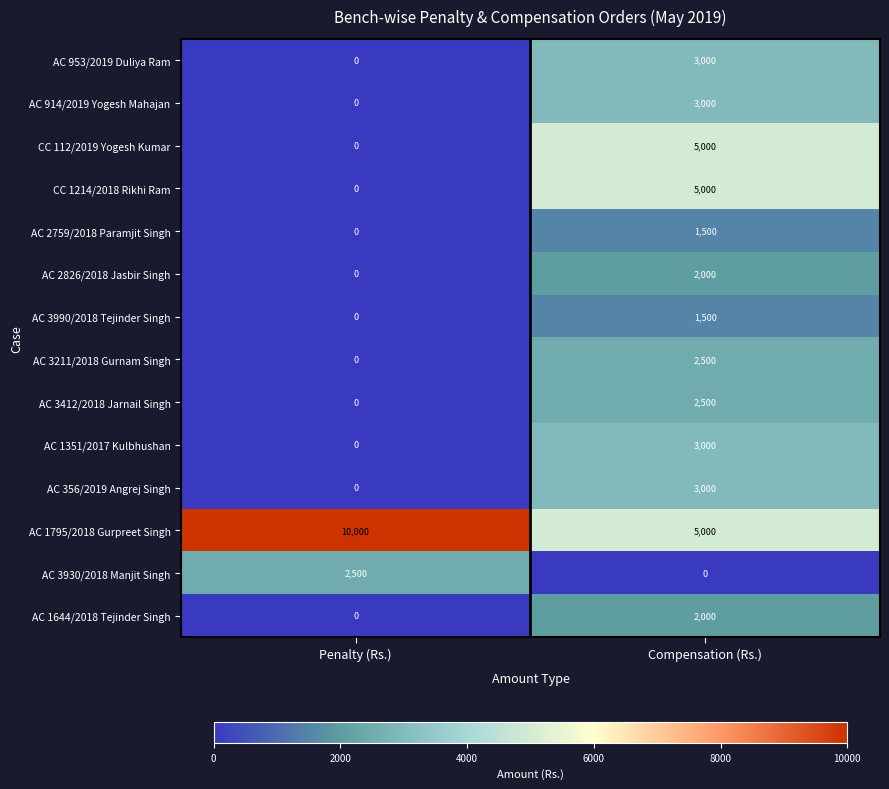

List the labels in order of AC 2759/2018 Paramjit Singh value, largest first.

Compensation (Rs.), Penalty (Rs.)